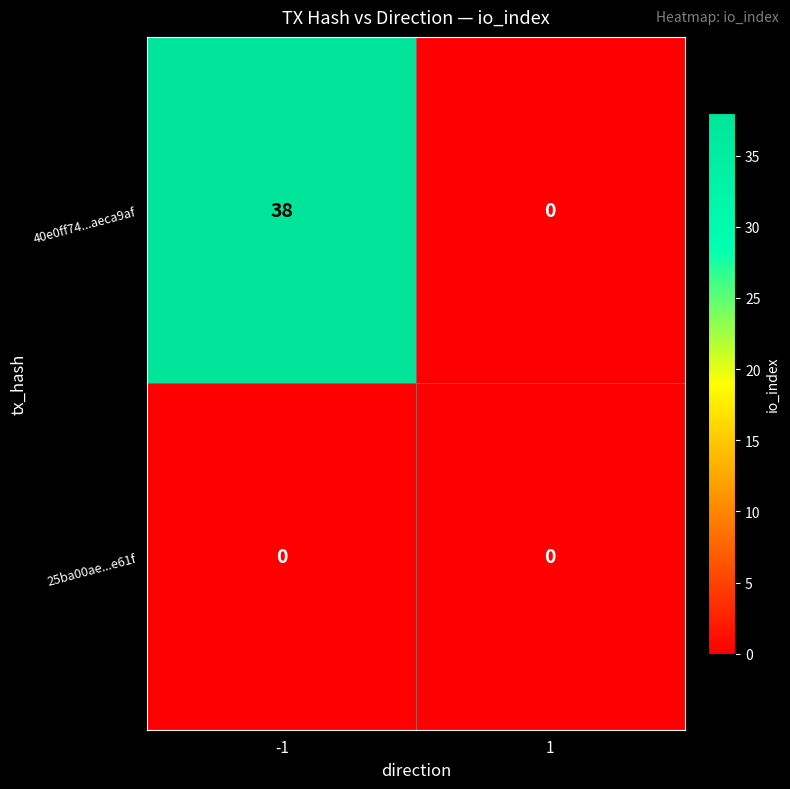

Which series has the largest total across all categories?

40e0ff74...aeca9af